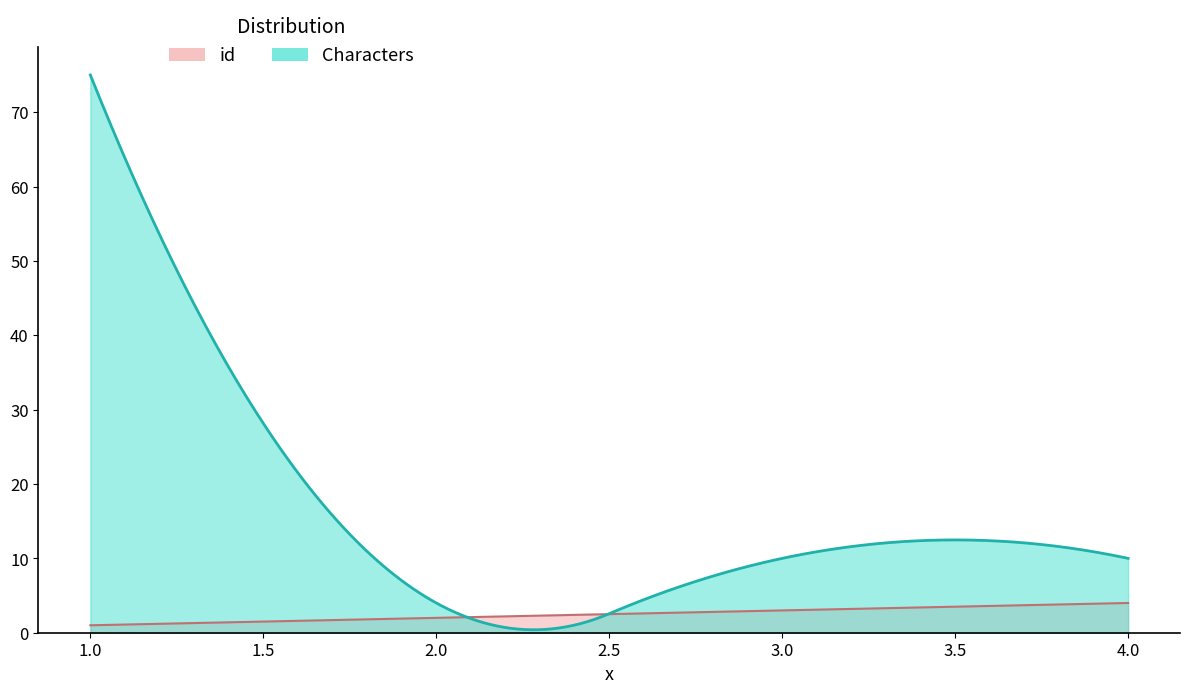

Where does the Characters series first go above 10?

1